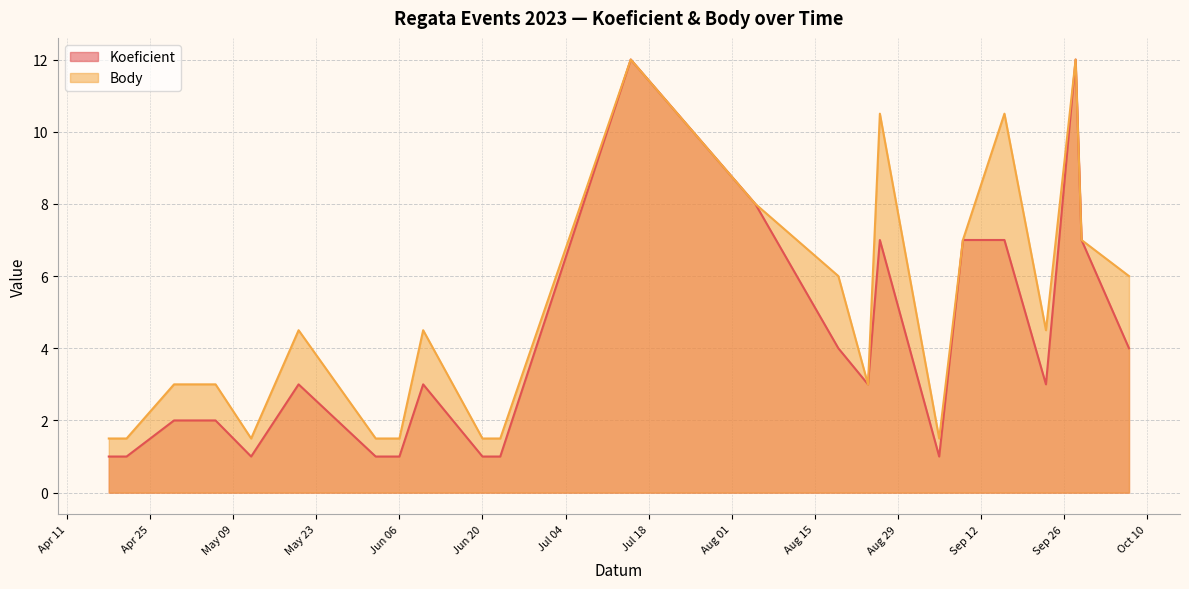

Rank the series by their average value, from highest to lowest.

Body, Koeficient